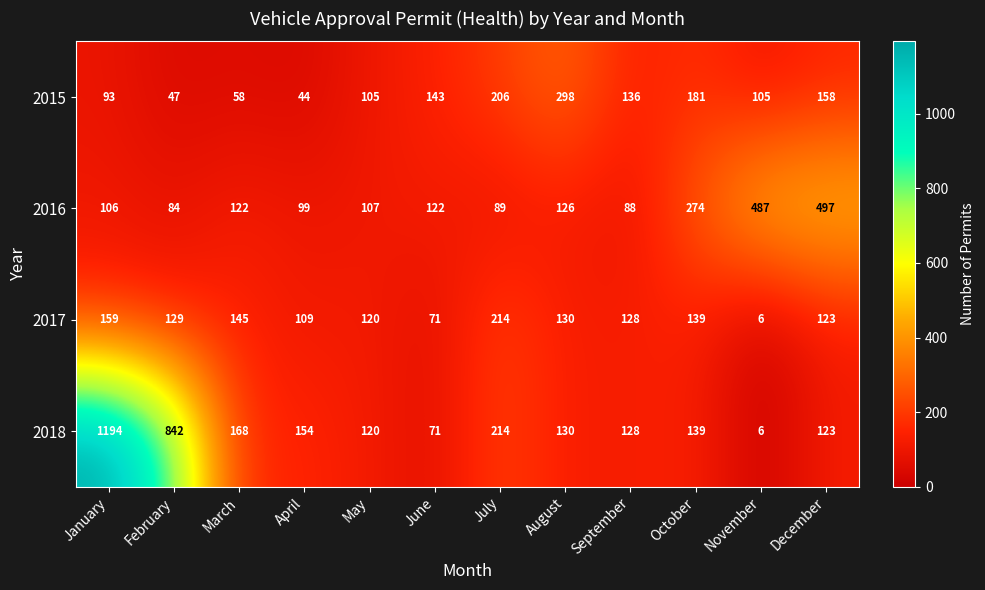

Which series has the largest range (max minus min)?

2018